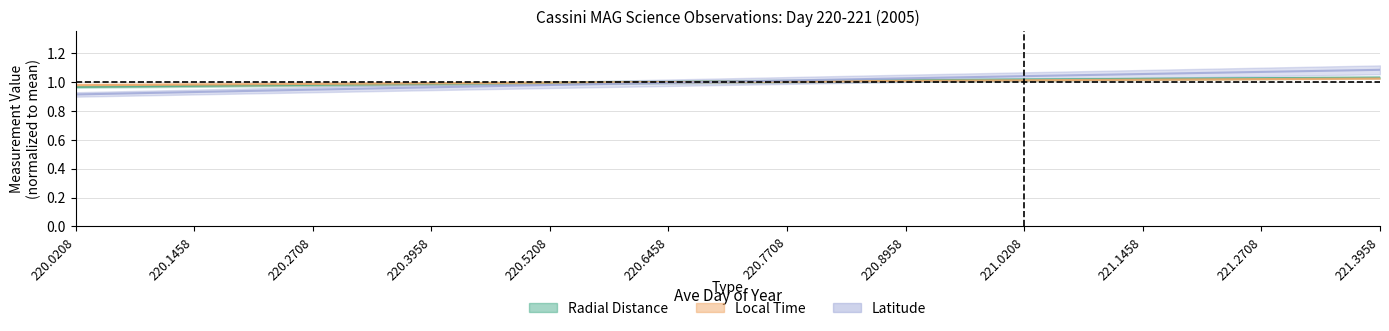

What is the total value across all series at 221.1875?

3.1